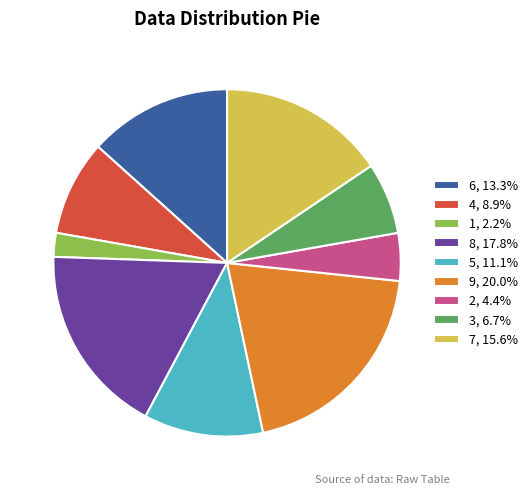

What is the smallest slice in the pie chart?

1